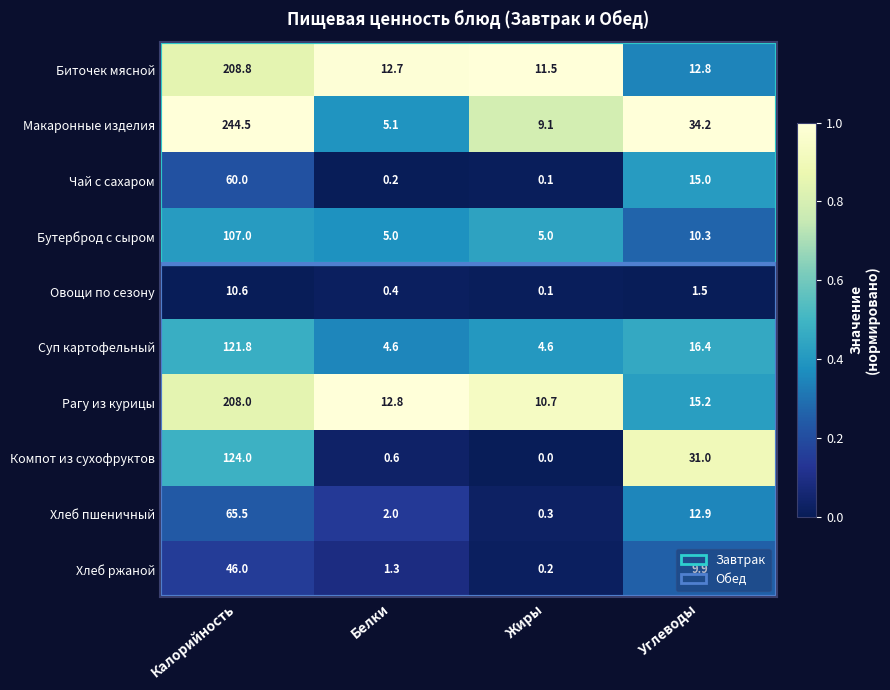

Rank the series by their maximum value, from lowest to highest.

Овощи по сезону, Хлеб ржаной, Чай с сахаром, Хлеб пшеничный, Бутерброд с сыром, Суп картофельный, Компот из сухофруктов, Рагу из курицы, Биточек мясной, Макаронные изделия